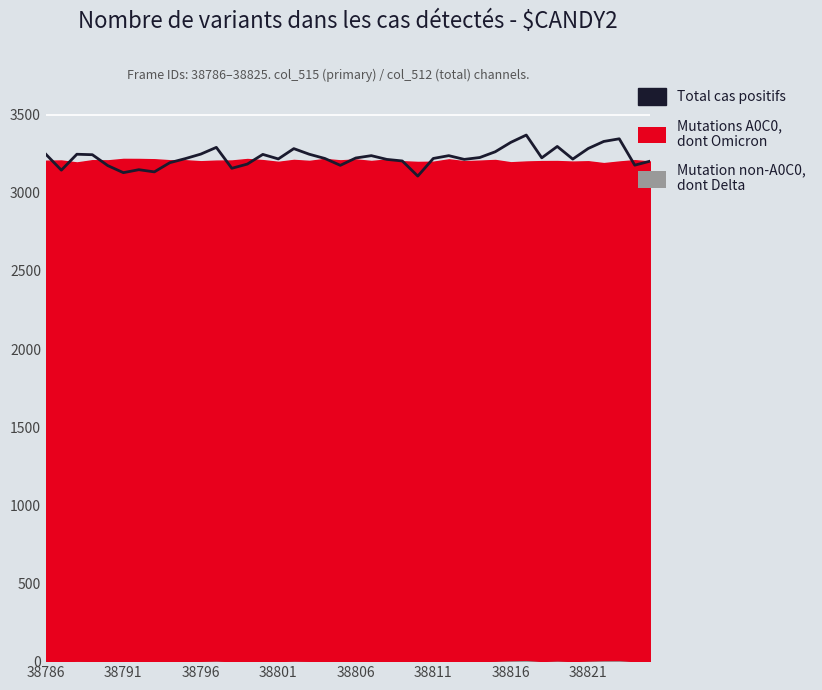

What is the ratio of the value at 38786 to the value at 38791?

1.0